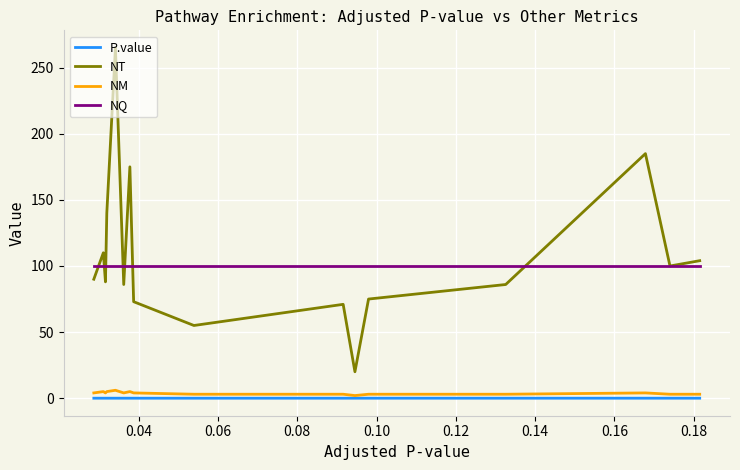

Which series has the largest total across all categories?

NT